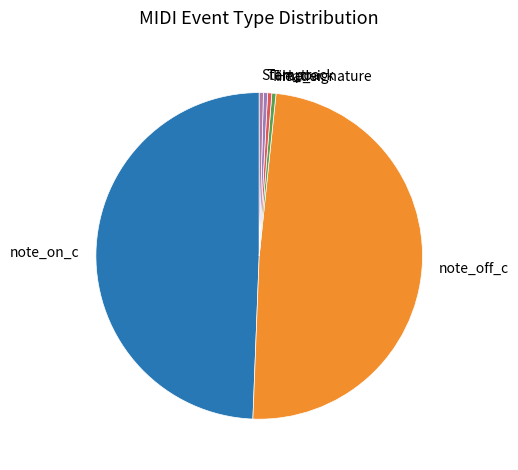

The note_on_c slice represents 39% of the pie. True or false?

False